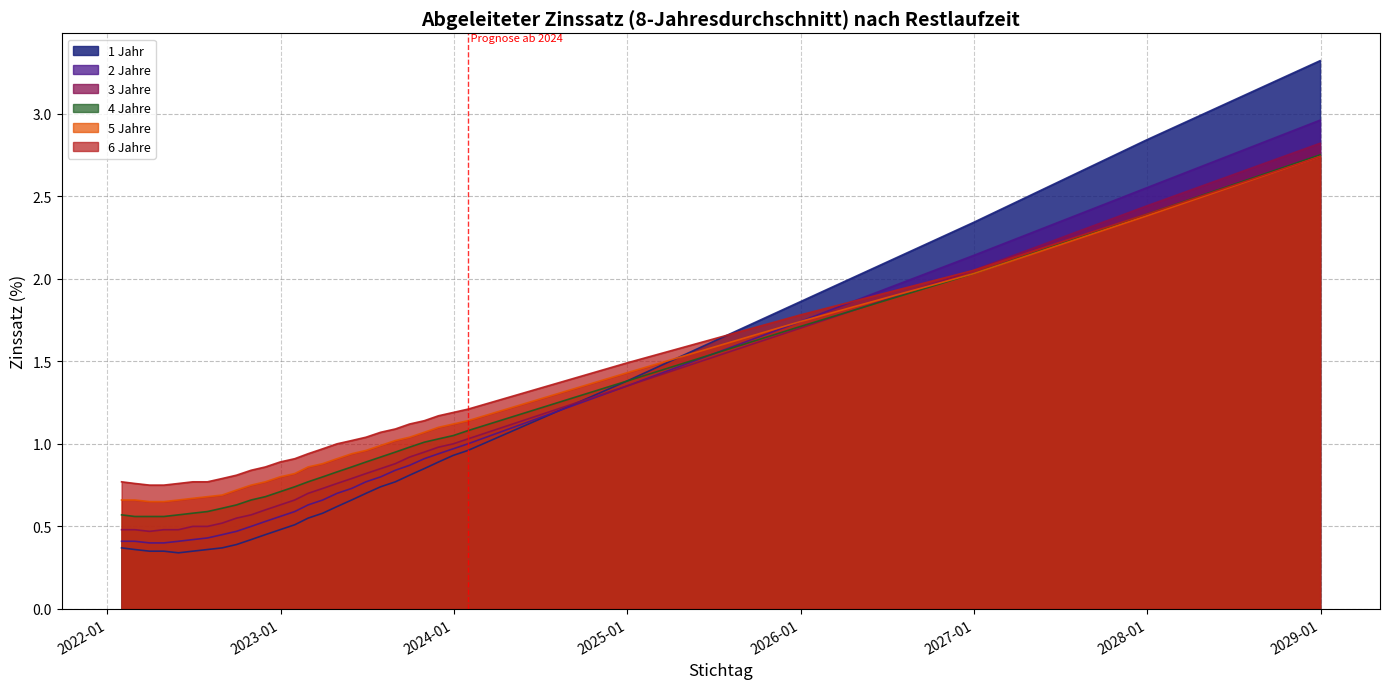

How many series are shown in this chart?

6